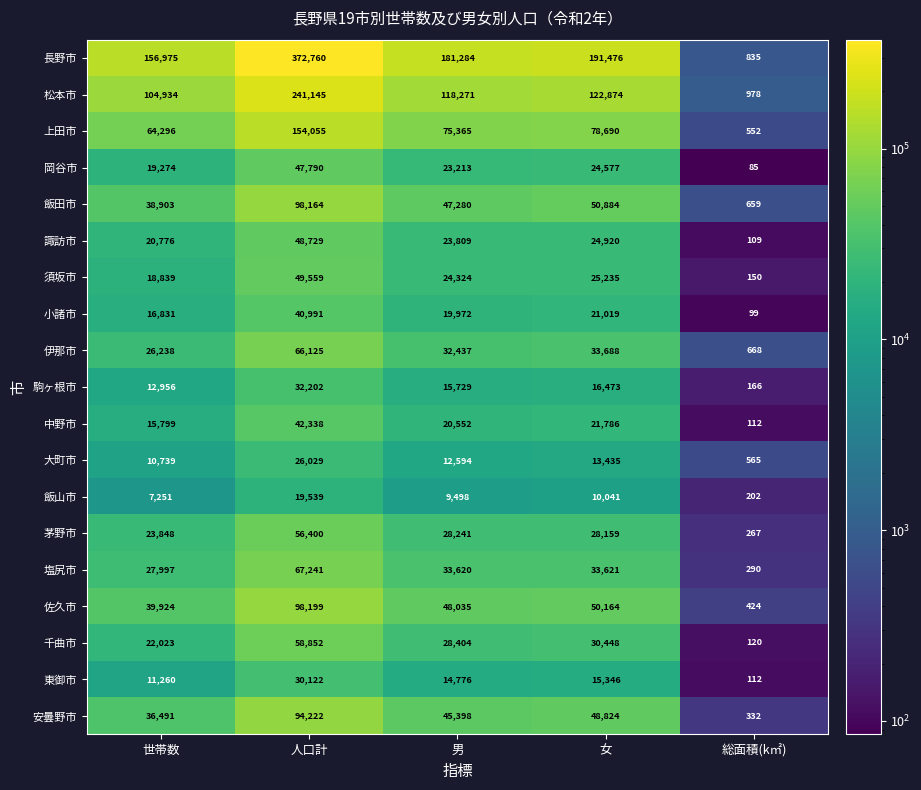

True or false: 佐久市 has a value of 20628 at 男.

False